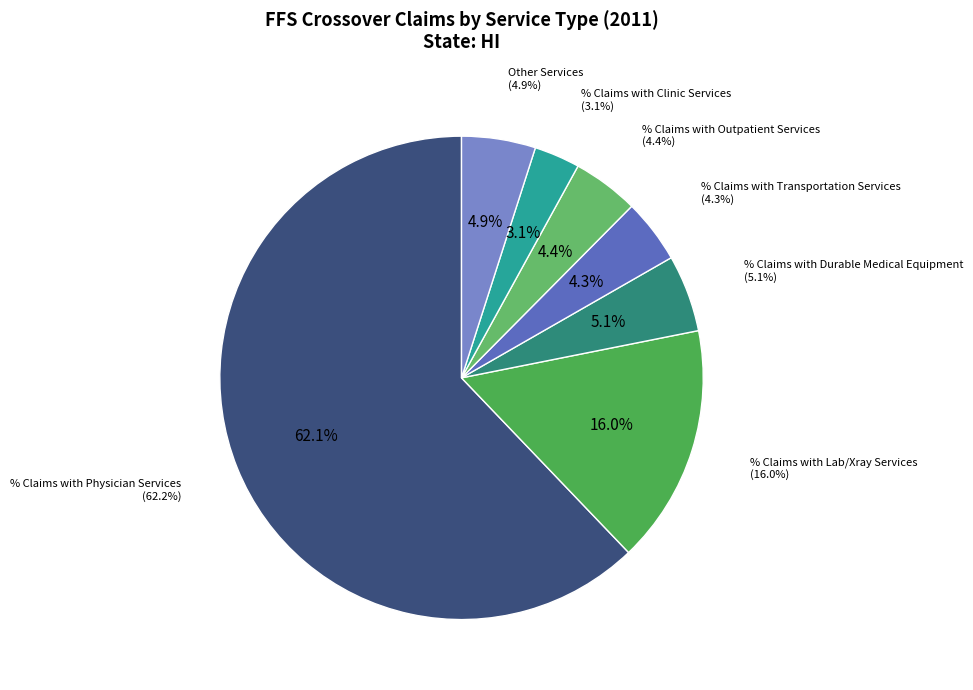

To the nearest percent, what is the difference between the % Claims with Durable Medical Equipment and % Claims with Transportation Services slice percentages?

1%